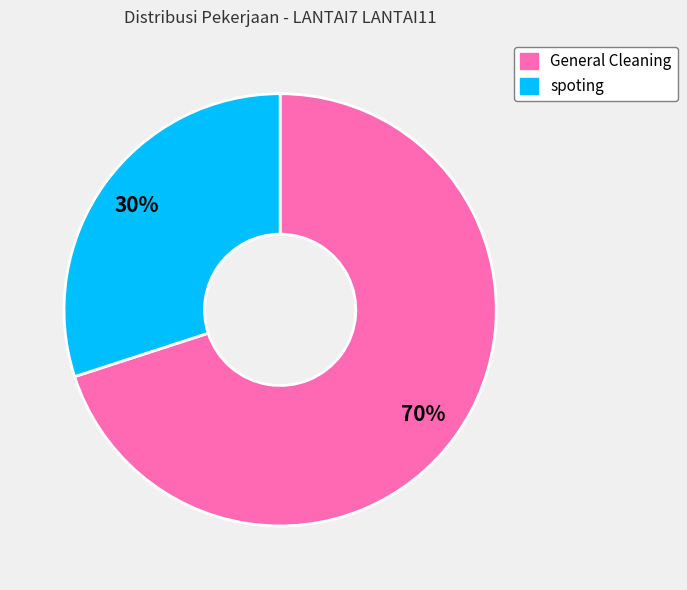

True or false: General Cleaning accounts for 9% of the total.

False